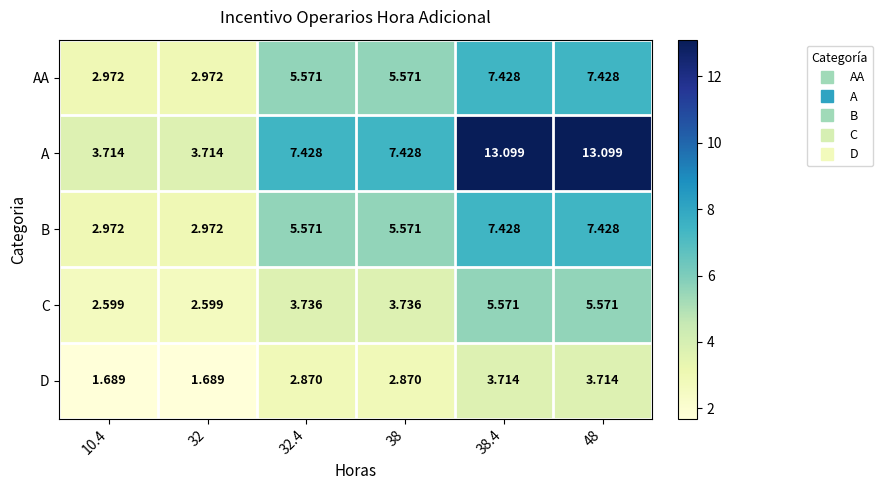

Which series has the widest spread of values?

A